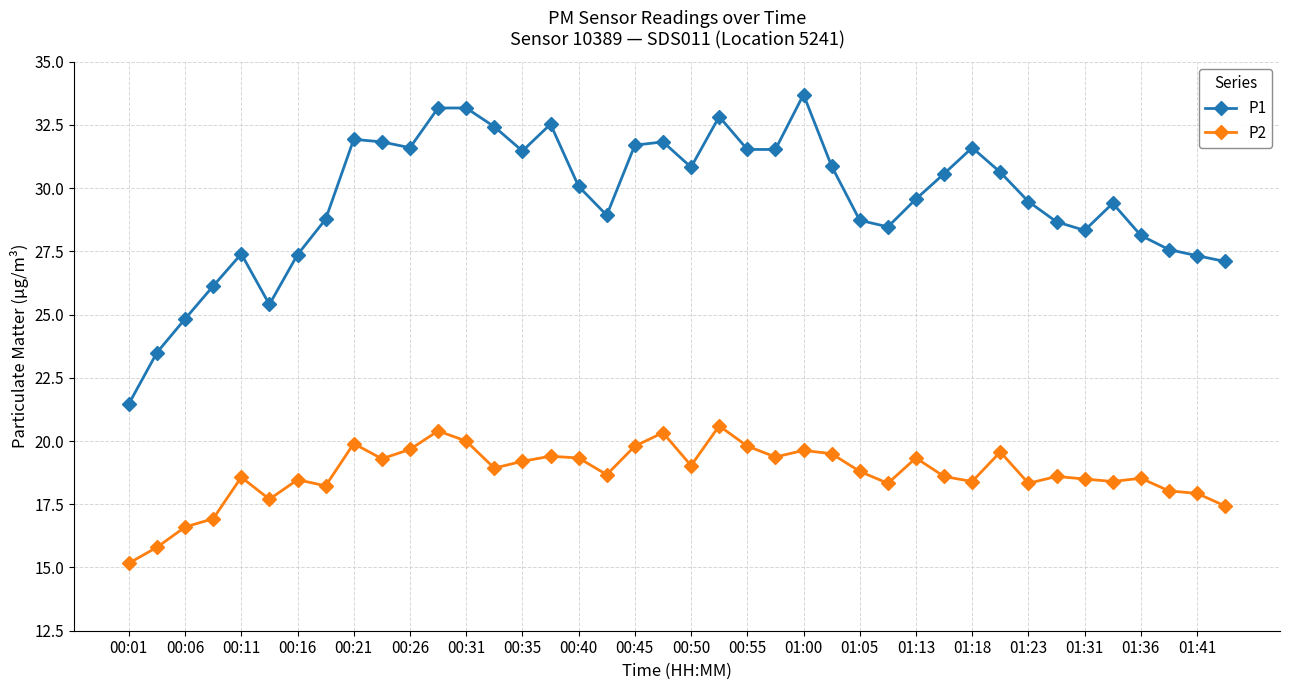

What is the difference between the maximum and minimum values in the P2 series?

5.4